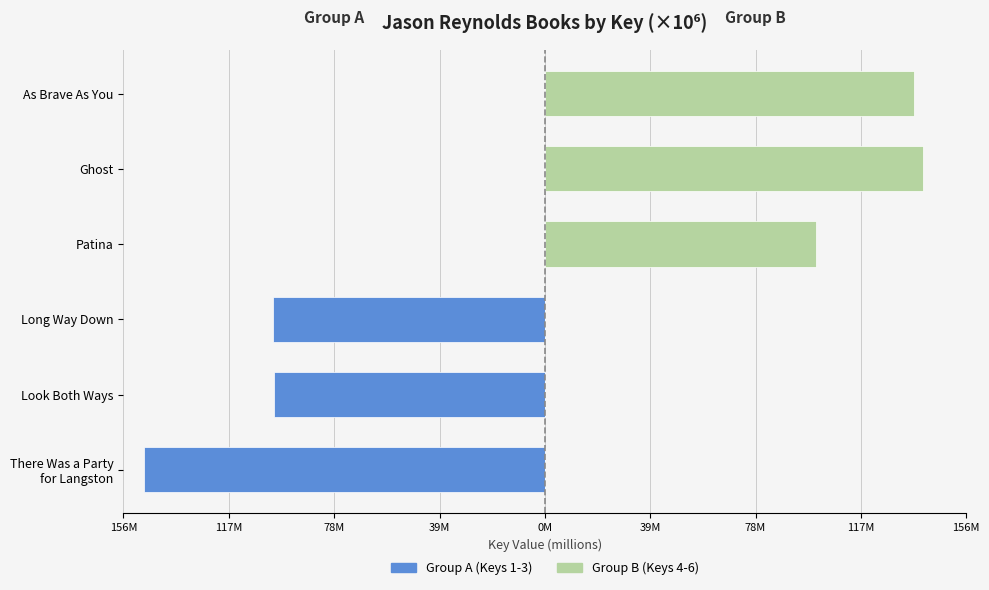

Rank the series at Patina from lowest to highest value.

Group A (Keys 1-3), Group B (Keys 4-6)